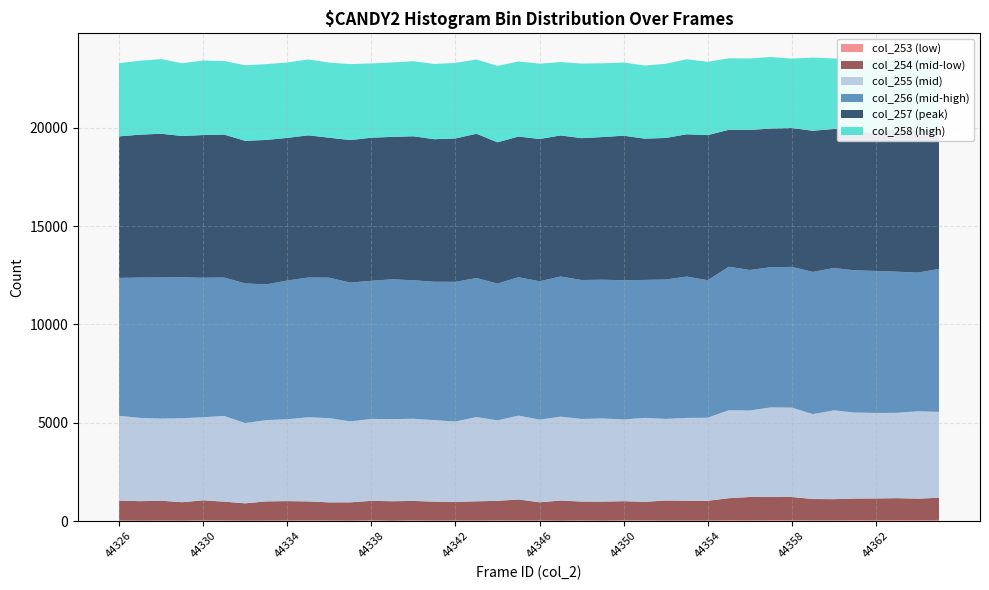

Reading right to left, what are all the values shown in this chart?

col_253: 59	43	51	47	49	41	42	46	49	41	53	30	31	29	40	43	25	38	23	34	35	43	29	36	29	42	23	43	25	33	40	32	29	22	37	41	26	33	25	36
col_254: 1127	1098	1115	1104	1098	1074	1079	1180	1173	1185	1111	1002	1003	1019	939	969	965	955	1021	923	1064	986	977	941	960	983	987	986	928	918	961	984	972	881	951	1016	933	1004	988	1005
col_255: 4367	4444	4340	4349	4374	4516	4319	4546	4560	4399	4471	4225	4214	4148	4270	4154	4229	4202	4266	4203	4264	4095	4284	4087	4146	4178	4176	4168	4116	4284	4280	4163	4133	4082	4359	4223	4272	4176	4235	4312
col_256: 7274	7052	7178	7222	7231	7239	7232	7156	7129	7146	7300	6992	7188	7088	7017	7083	7057	7066	7129	7038	7040	6955	7071	7104	7037	7044	7111	7024	7060	7144	7108	7055	6903	7103	7040	7095	7168	7177	7138	7013
col_257: 7019	7217	7289	6956	7154	7072	7179	7065	7055	7118	6964	7381	7237	7200	7186	7352	7256	7215	7174	7235	7155	7185	7338	7293	7249	7324	7242	7278	7249	7118	7231	7255	7347	7251	7271	7259	7186	7310	7268	7199
col_258: 3779	3679	3549	3732	3605	3586	3721	3530	3636	3640	3637	3726	3814	3773	3716	3720	3752	3791	3730	3830	3817	3888	3776	3843	3826	3818	3785	3777	3863	3820	3855	3836	3856	3844	3740	3788	3701	3796	3760	3726